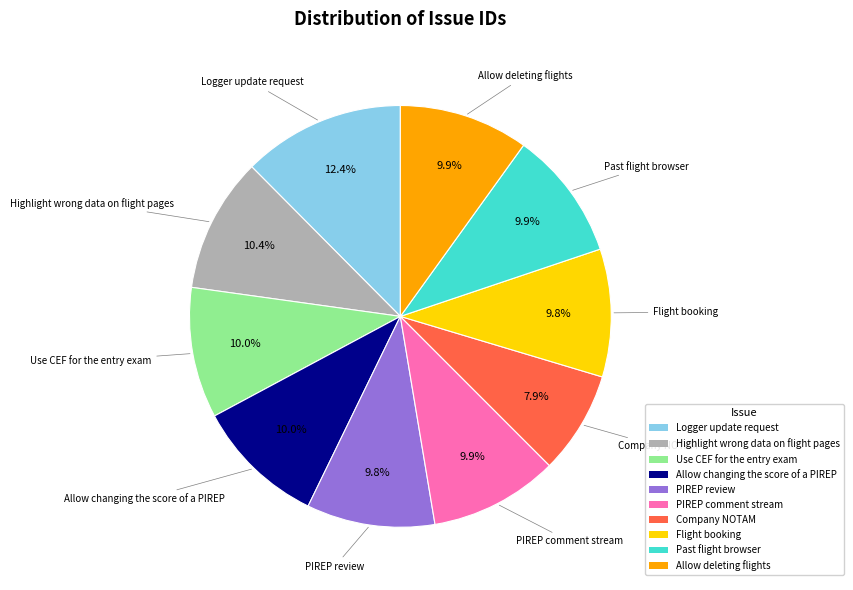

Which category has the biggest portion of the pie?

Logger update request